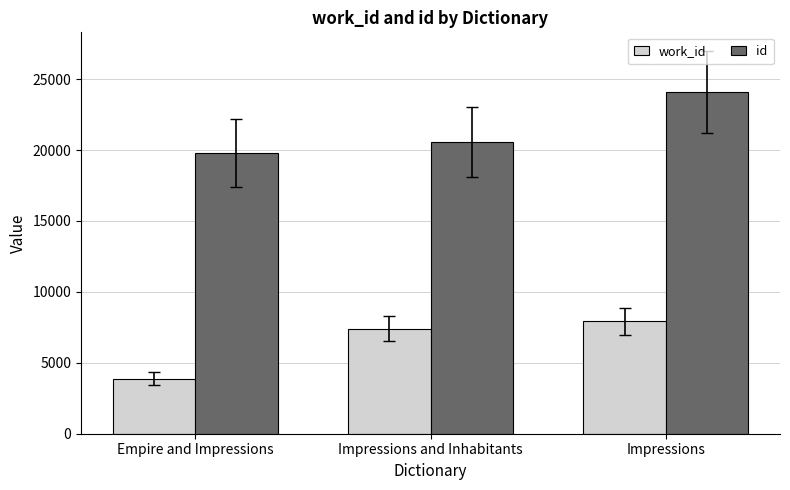

Which label corresponds to the largest value in the chart?

Impressions